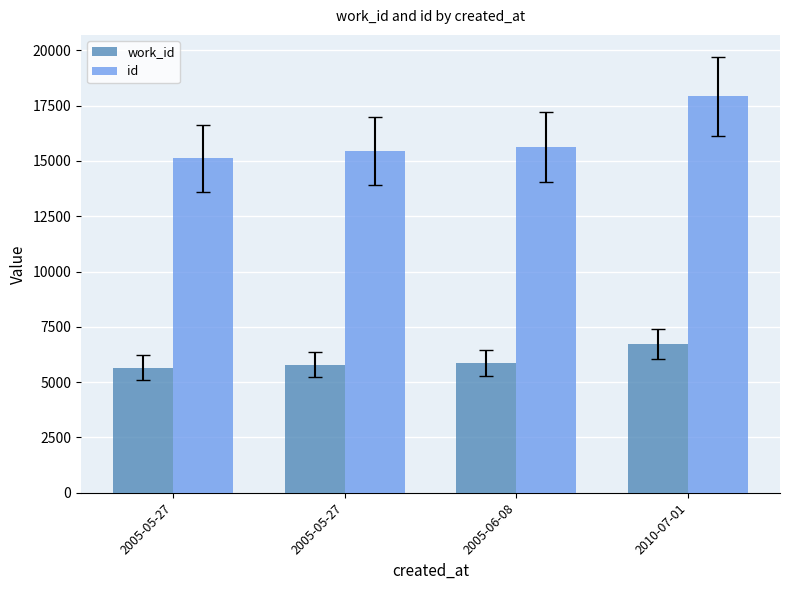

Are the bars grouped side by side (vs. stacked)?

Yes